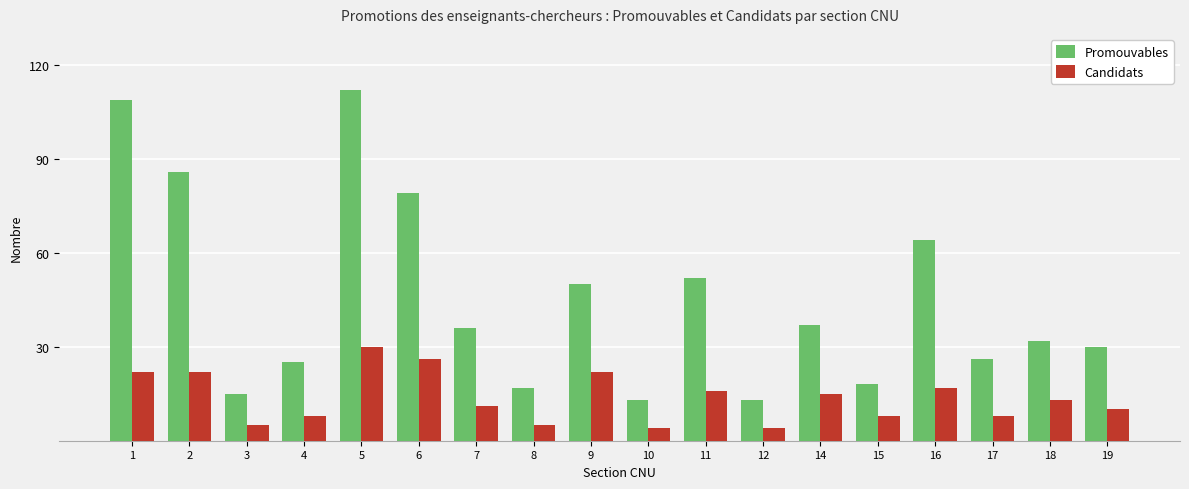

How many data points in Promouvables are less than 36?

9